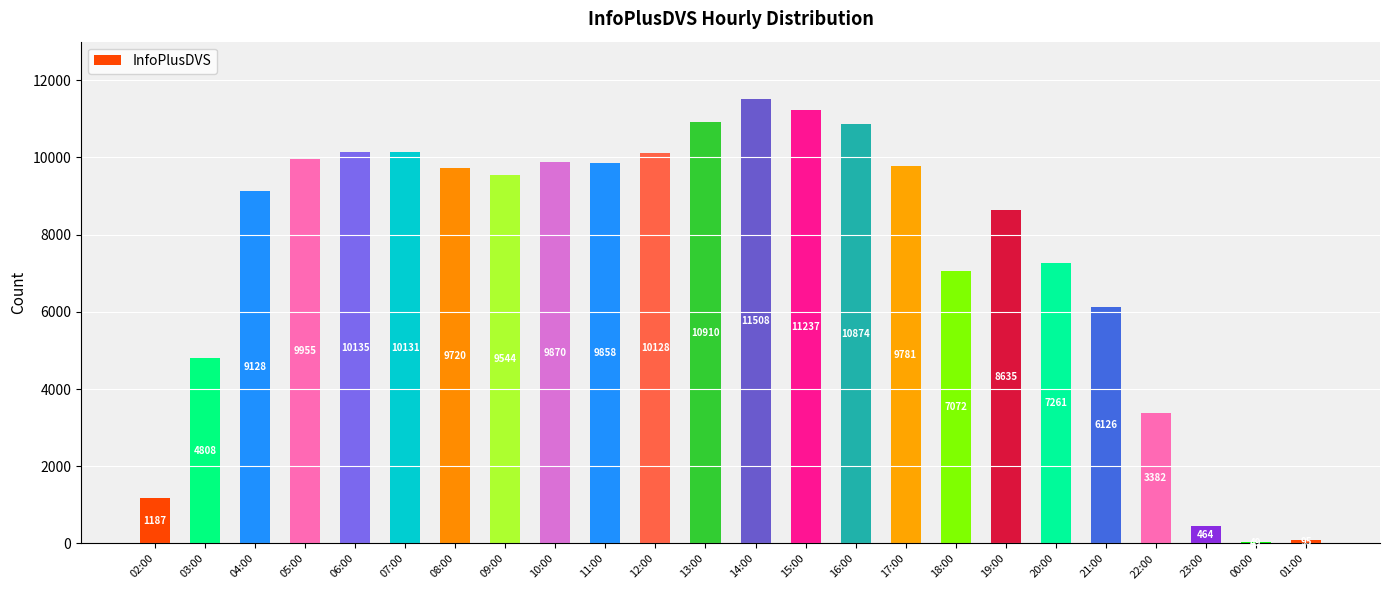

What is the smallest value displayed?

49